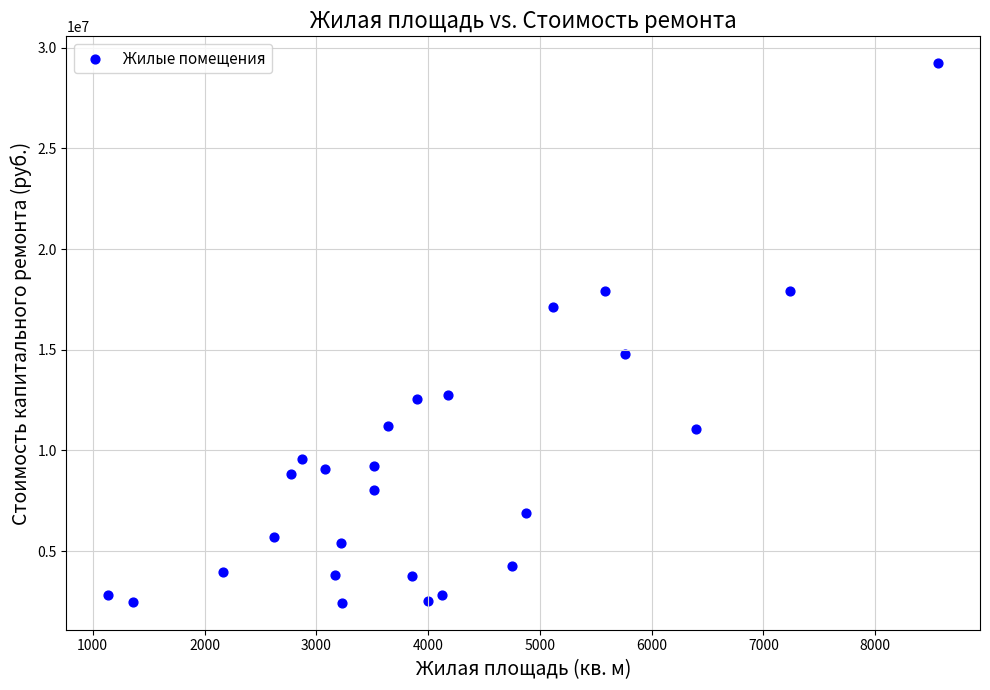

What is the range of X values (max minus min)?

7429.7